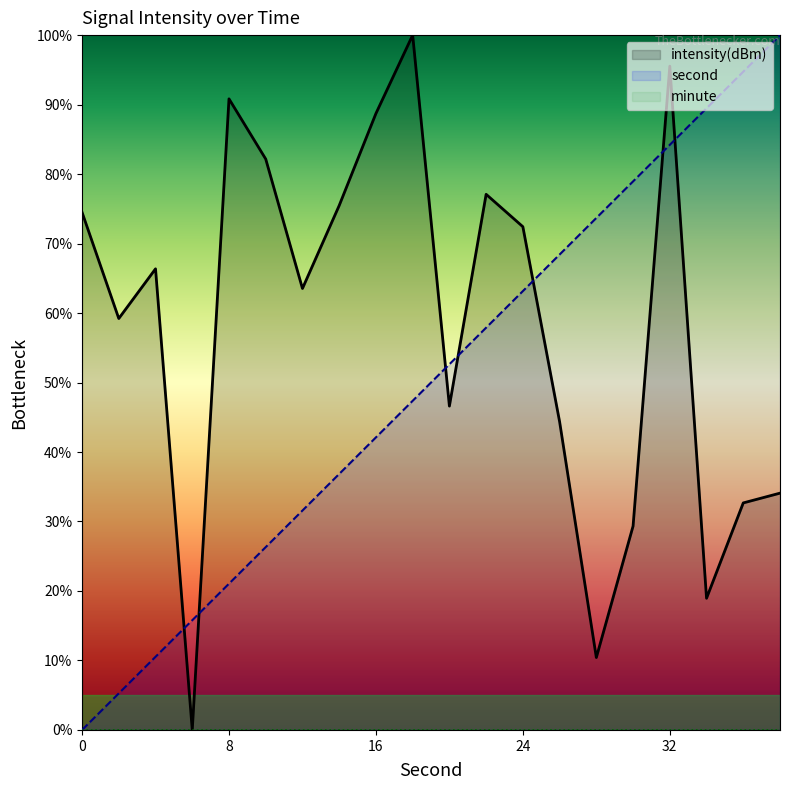

Between 2 and 10, which series saw the biggest shift?

intensity